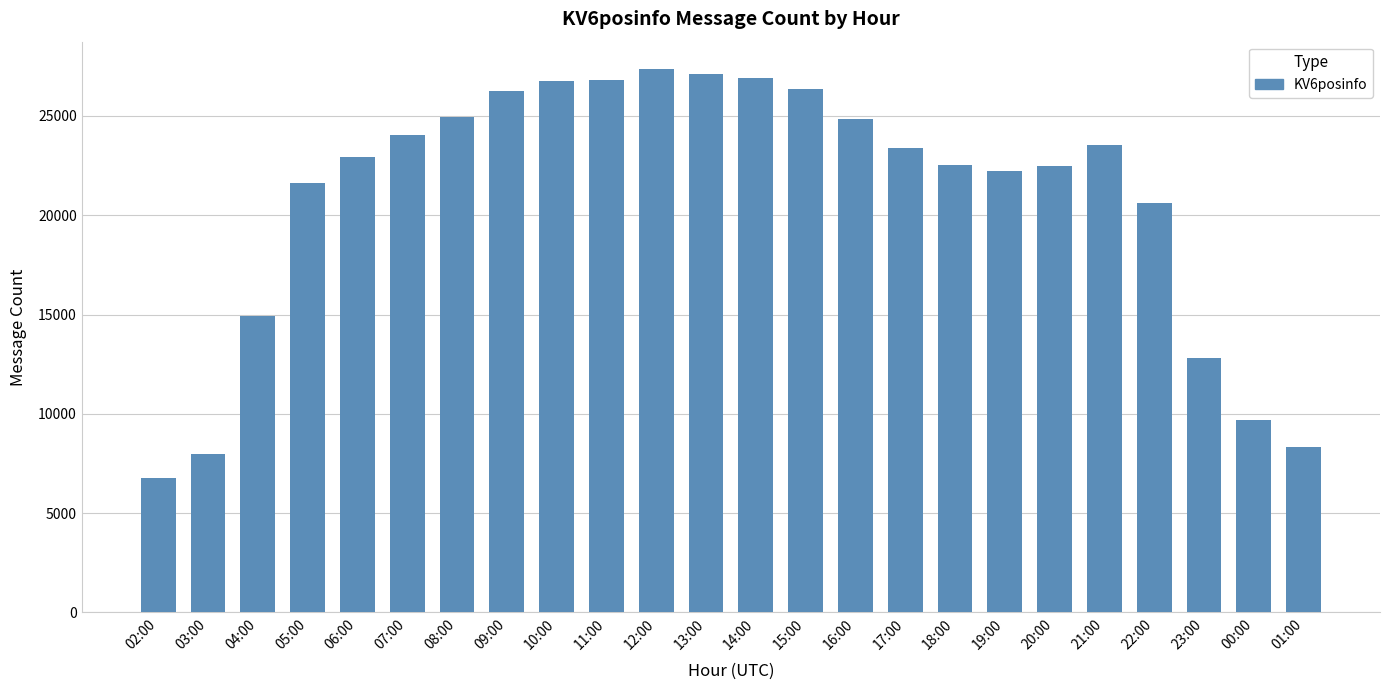

What is the label of the 5th bar from the right?

21:00